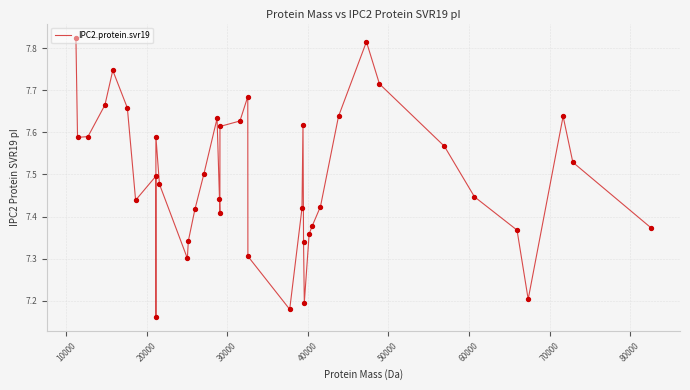

What is the difference between the maximum and minimum values?

0.7